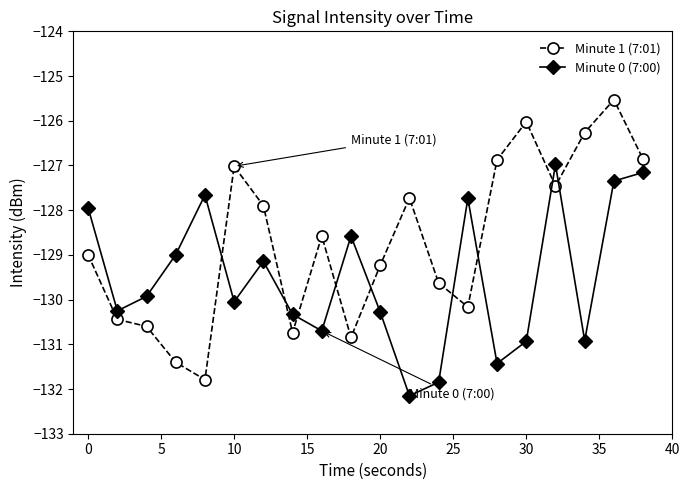

What is the average value of the Minute 0 (7:00) series?

-129.5